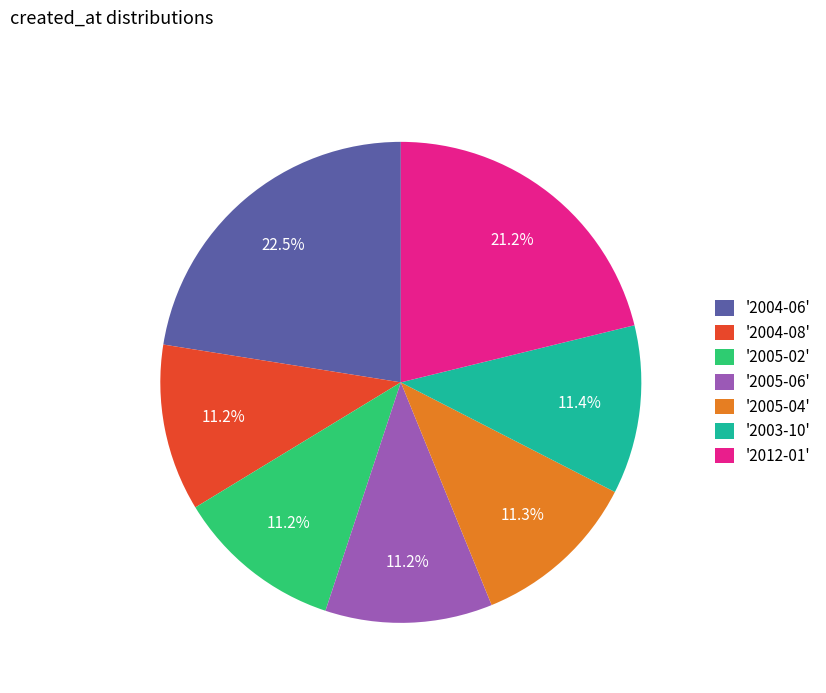

What is the total percentage of '2012-01' and '2005-02'?

32.4%